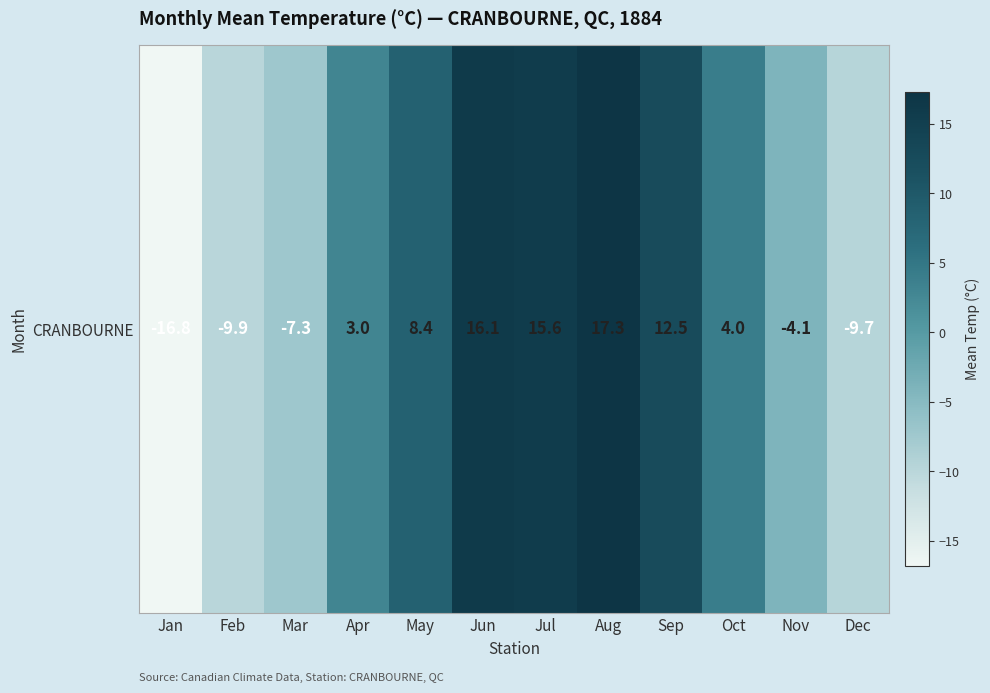

What is the greatest value displayed?

17.3